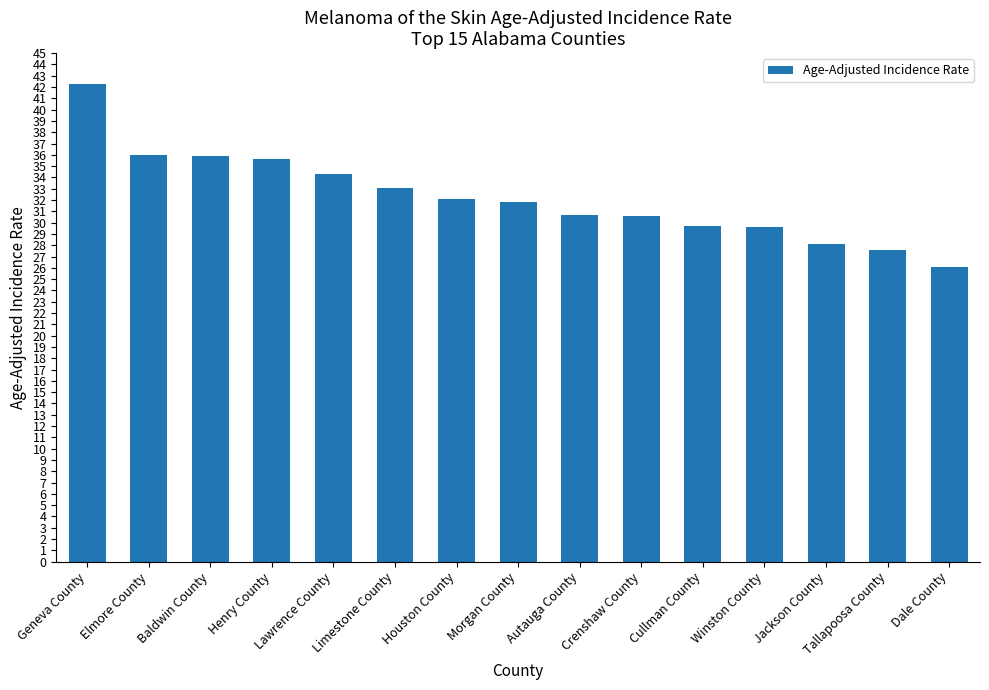

The chart shows a value of 10.9 at Baldwin County. True or false?

False